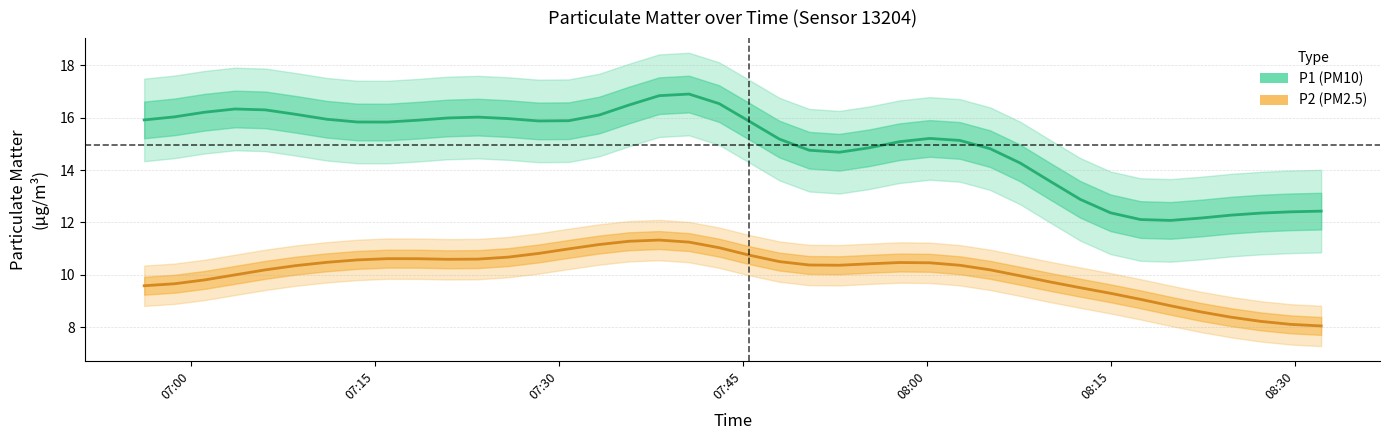

Rank the series by their maximum value, from lowest to highest.

P2, P1